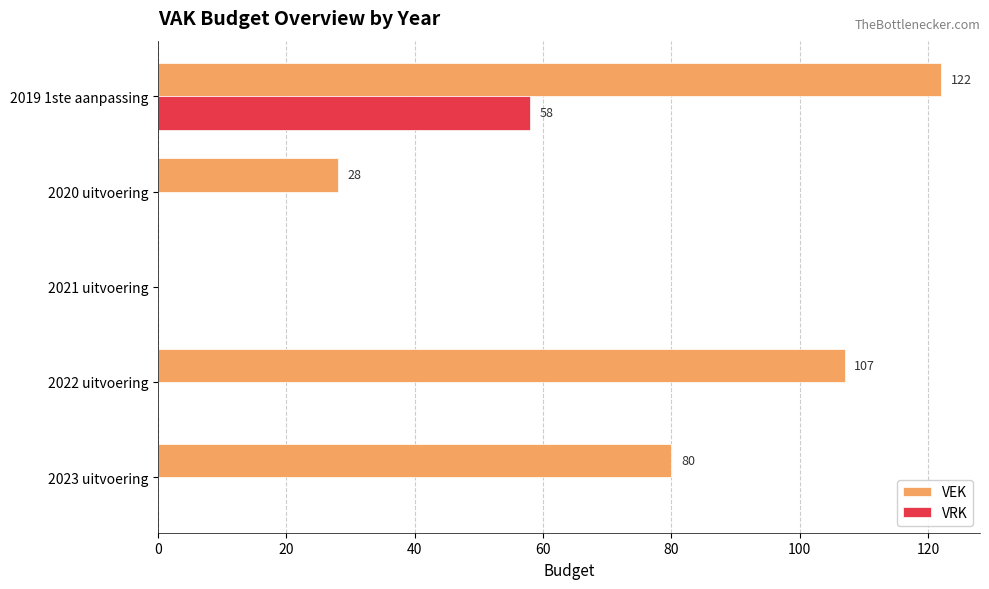

Which series has the largest total across all categories?

VEK